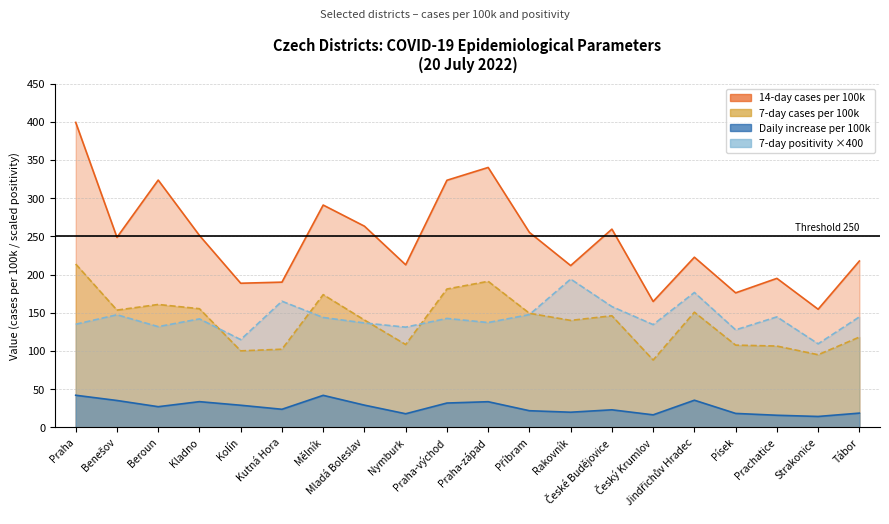

Does the chart display data point markers on the line(s)?

No